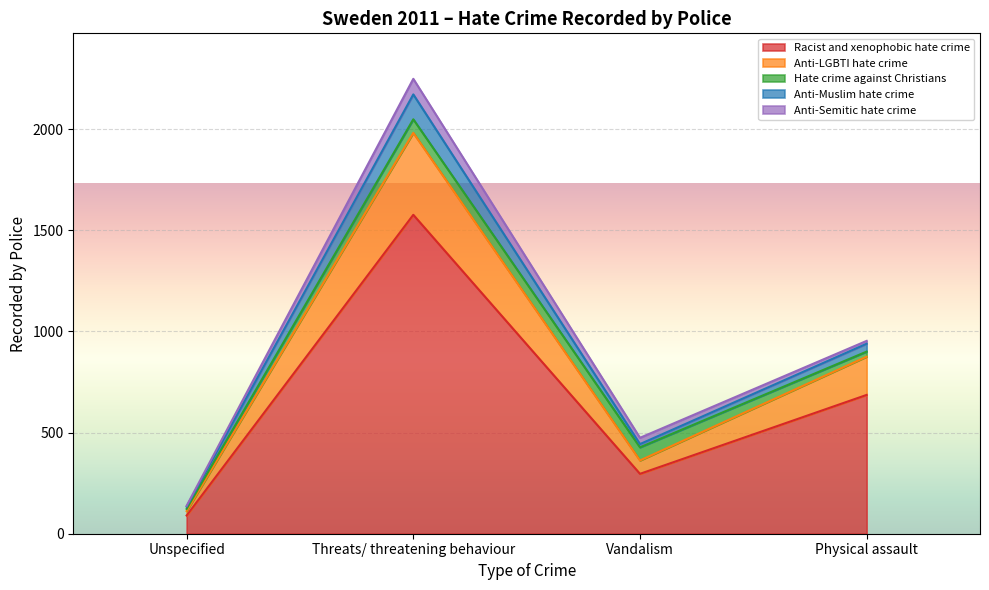

At which category is the sum across all series the highest?

Threats/ threatening behaviour